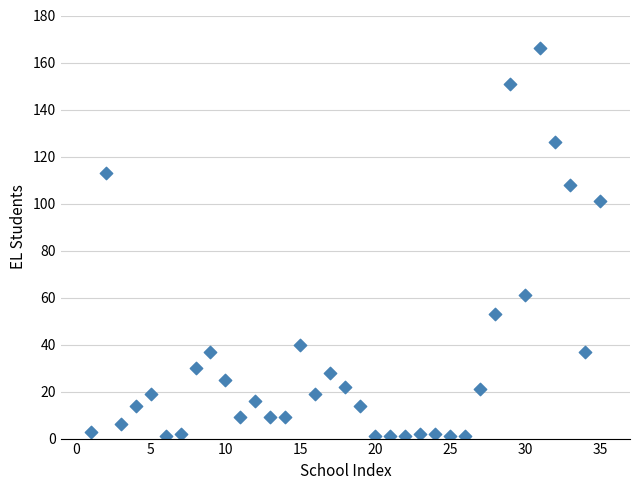

What Y value in the scatter plot is closest to 83?

101